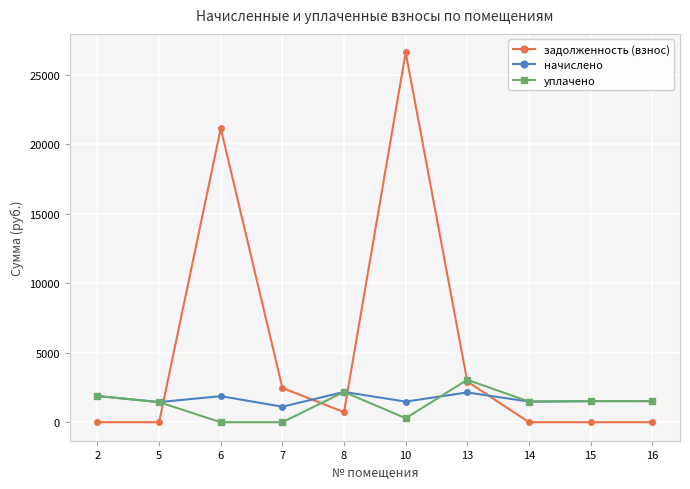

Where does the уплачено series first go above 1517?

2